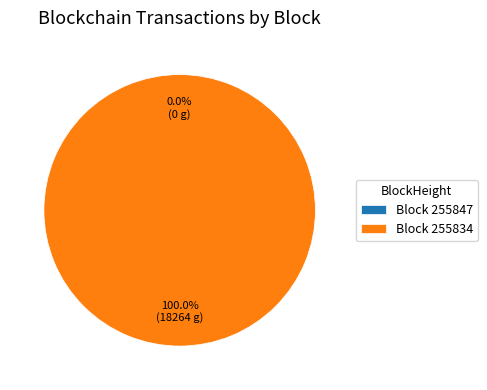

Does any single category account for the majority?

Yes